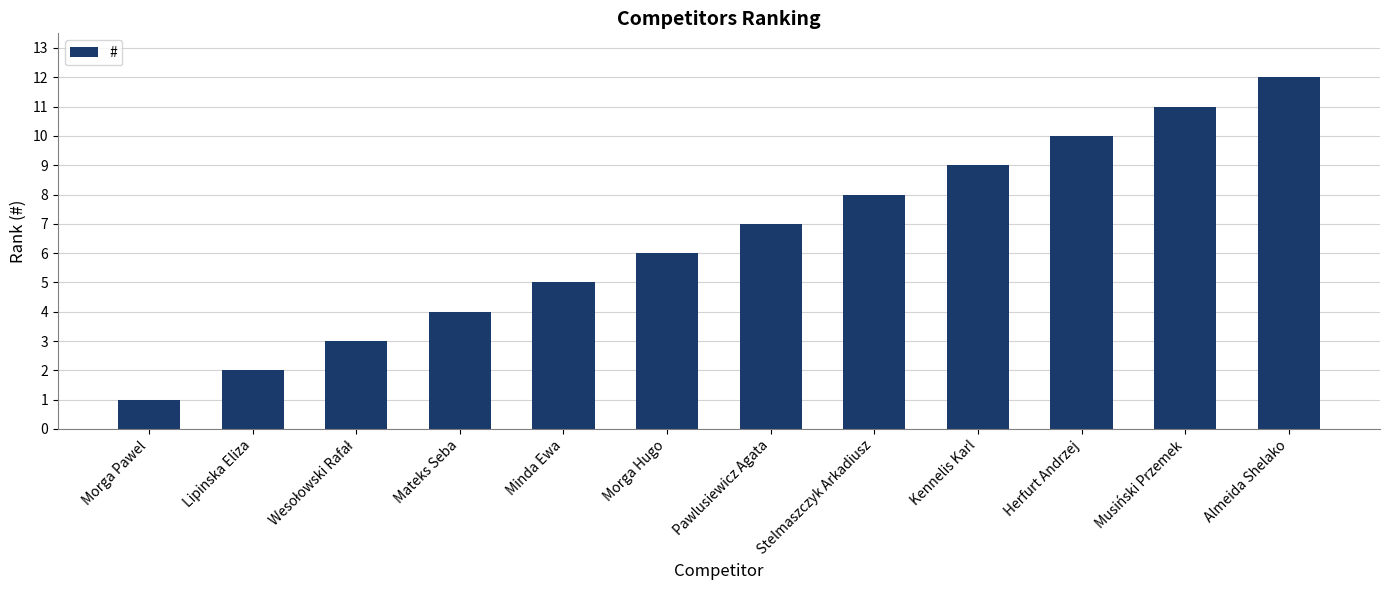

How many distinct data groups are displayed?

1